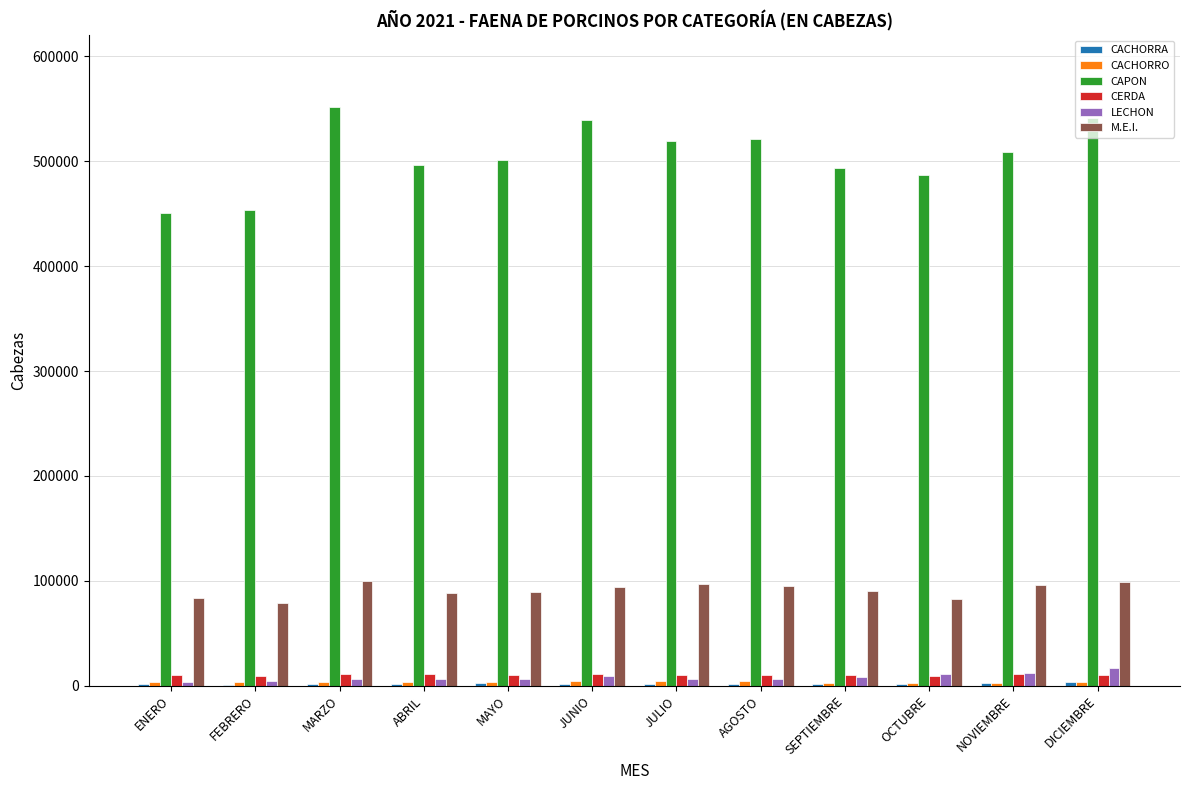

What is the maximum value shown in the chart?

552033.5